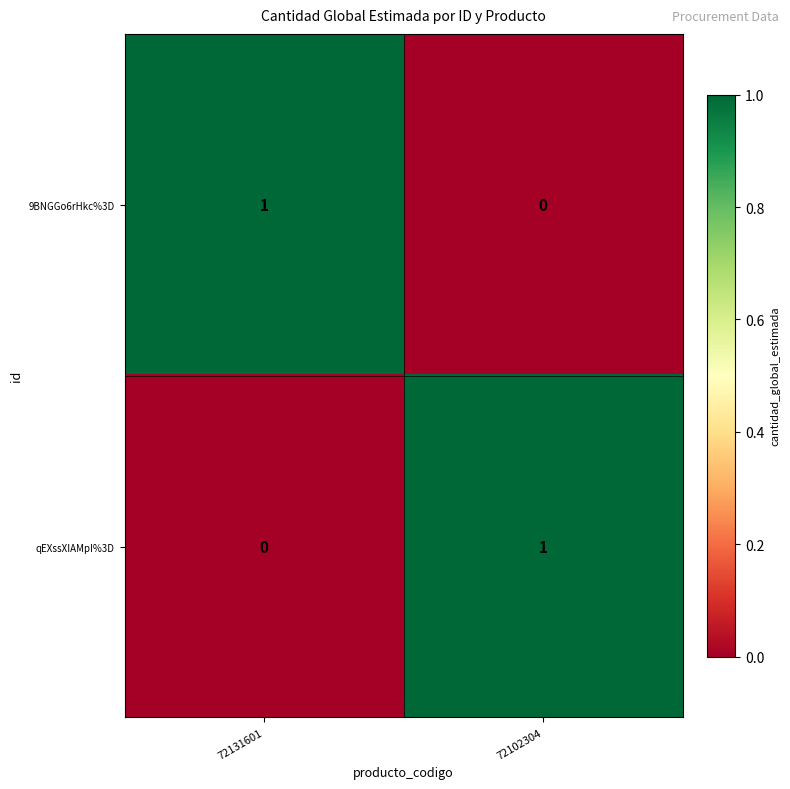

The value of qEXssXIAMpI%3D at 72131601 is 0. True or false?

True